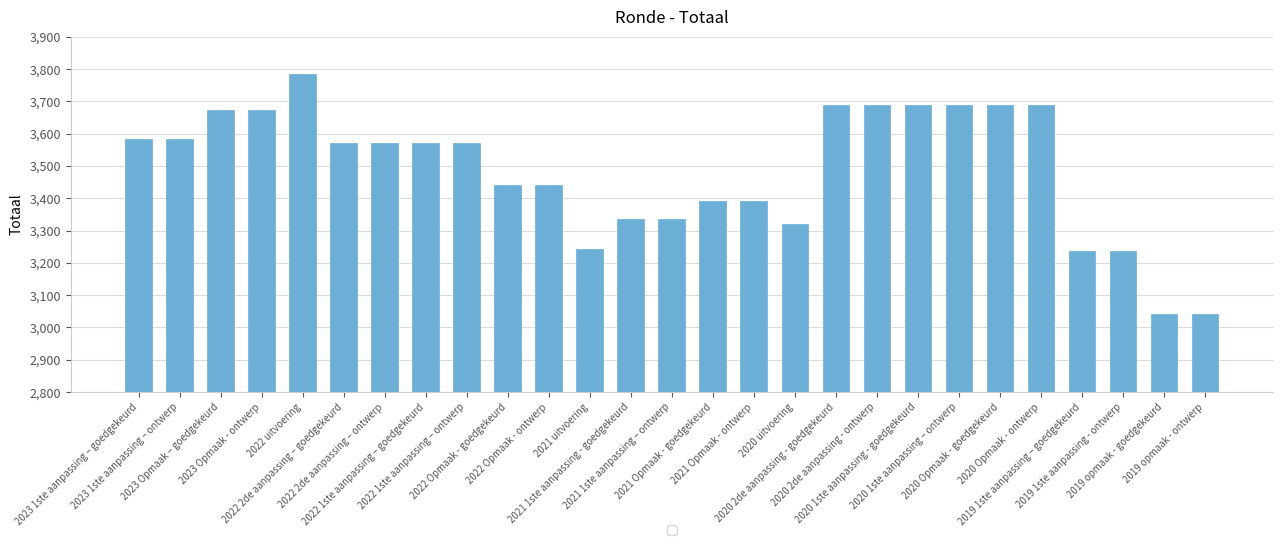

What is the difference between the second highest and second lowest values?

649